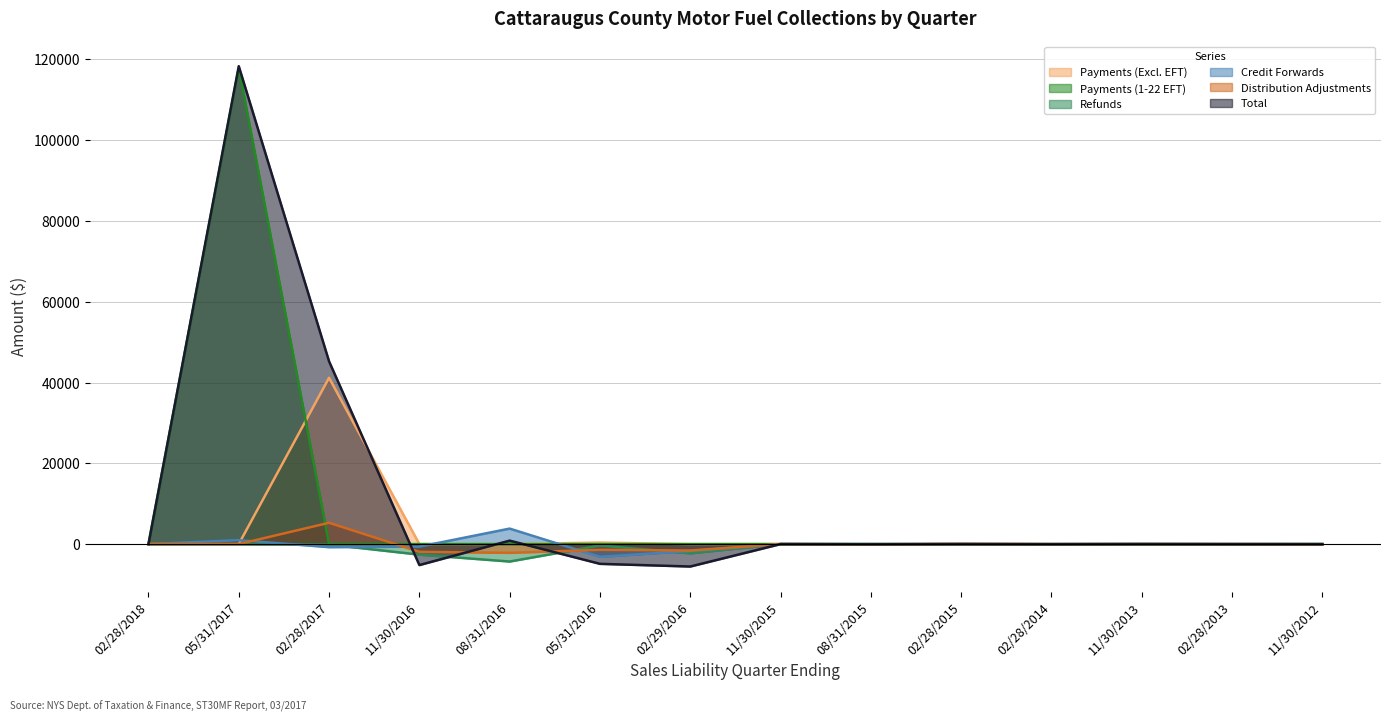

What position from the right is 02/28/2018?

14